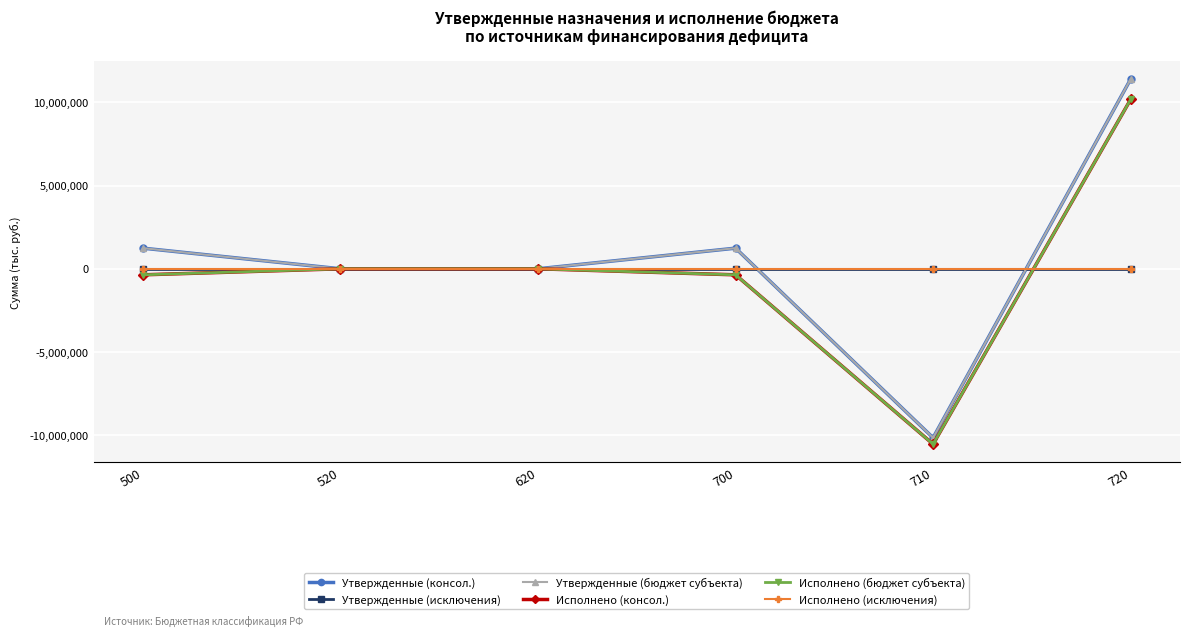

The value of Исполнено (бюджет субъекта) at 720 is 10173289.8. True or false?

True